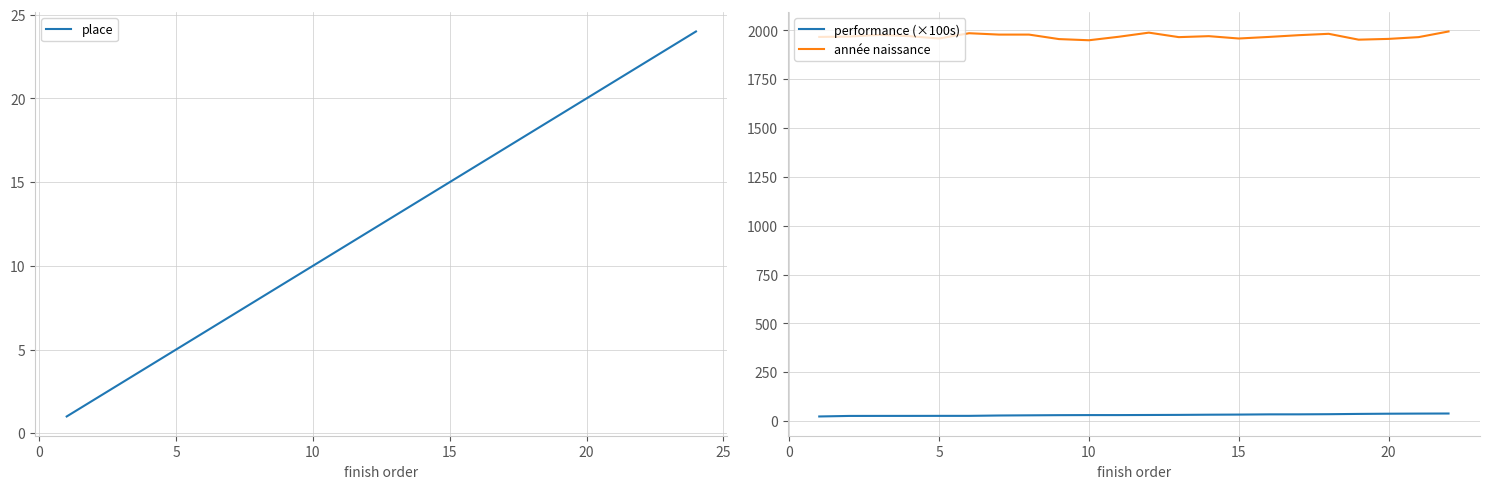

Is it true that the value at 22 is 29?

False